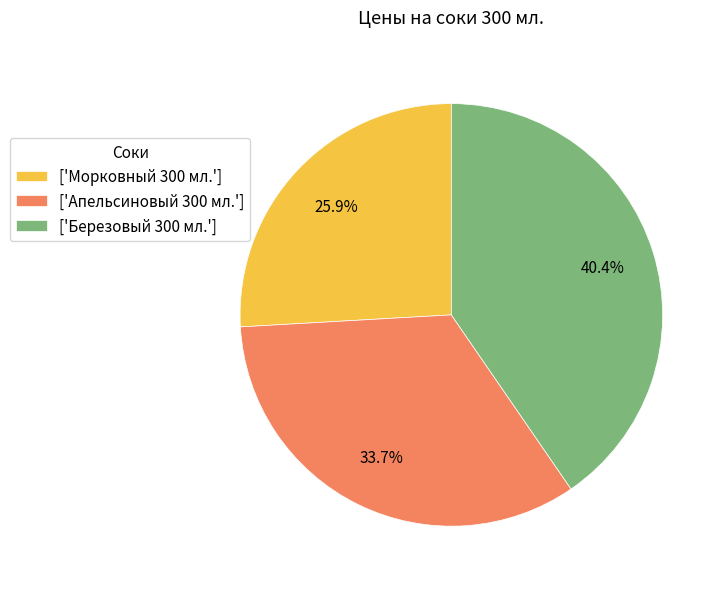

What is the ratio of the value at ['Березовый 300 мл.'] to the value at ['Апельсиновый 300 мл.']?

1.2